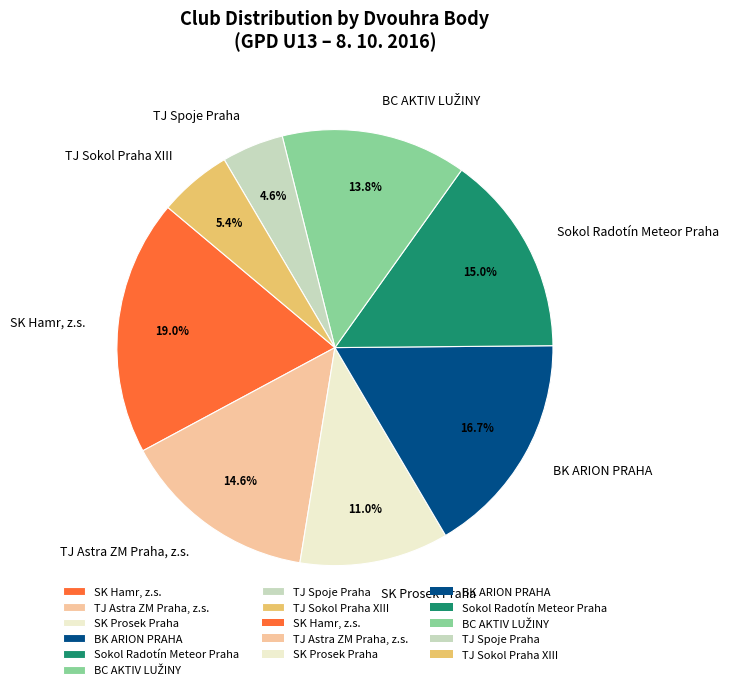

What portion of the pie excludes SK Hamr, z.s.?

81.0%